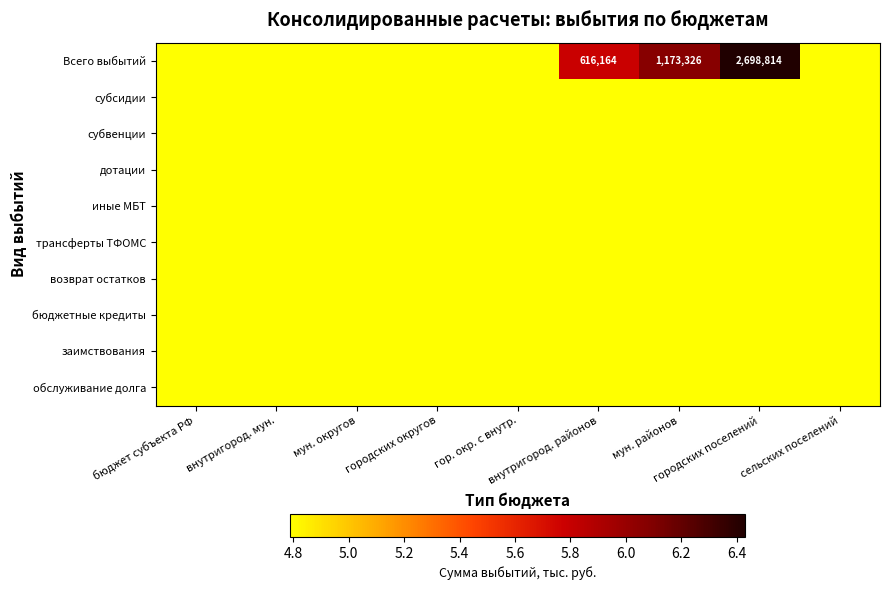

What is the total value across all series at внутригород. районов?

48.9